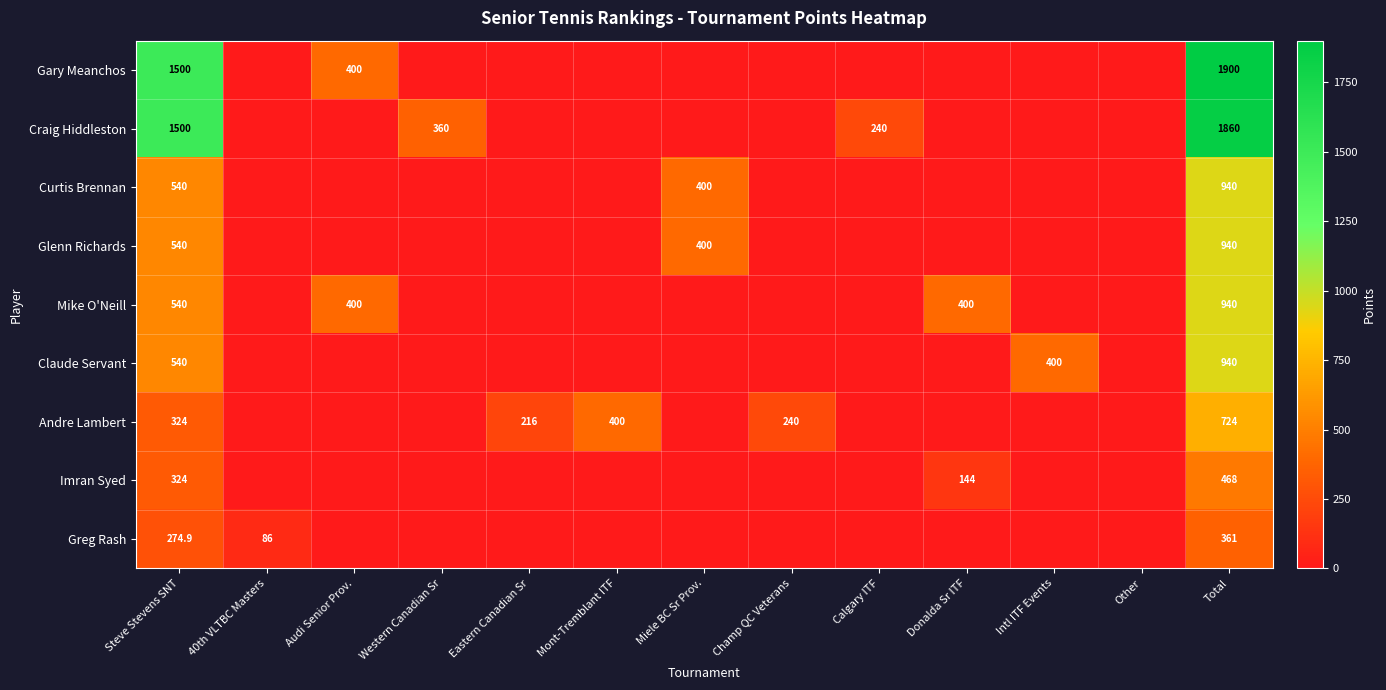

The Craig Hiddleston series shows 1500.0 at Steve Stevens SNT. True or false?

True